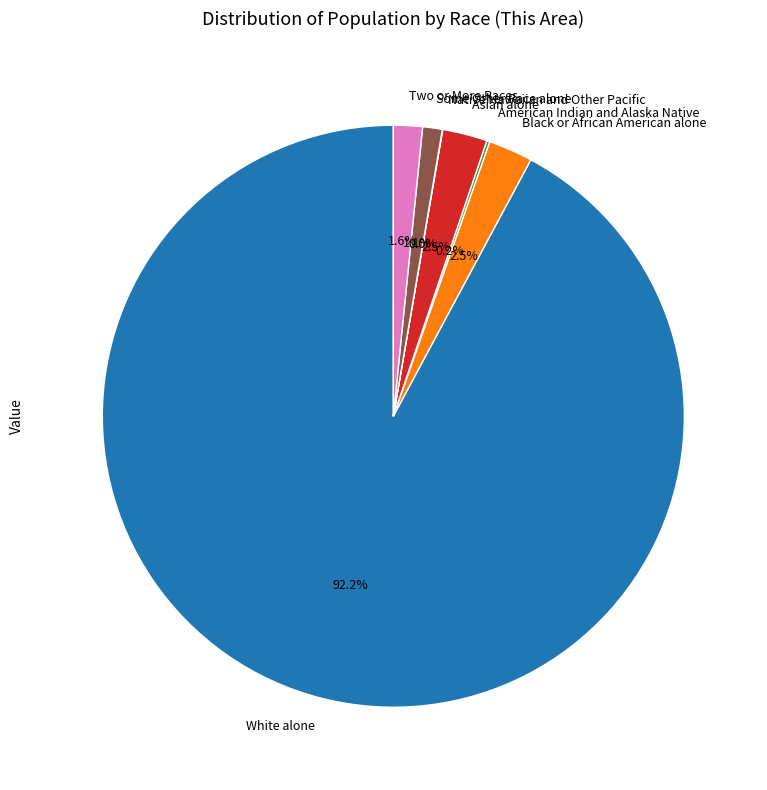

How much of the chart is everything except Black or African American alone?

97.5%